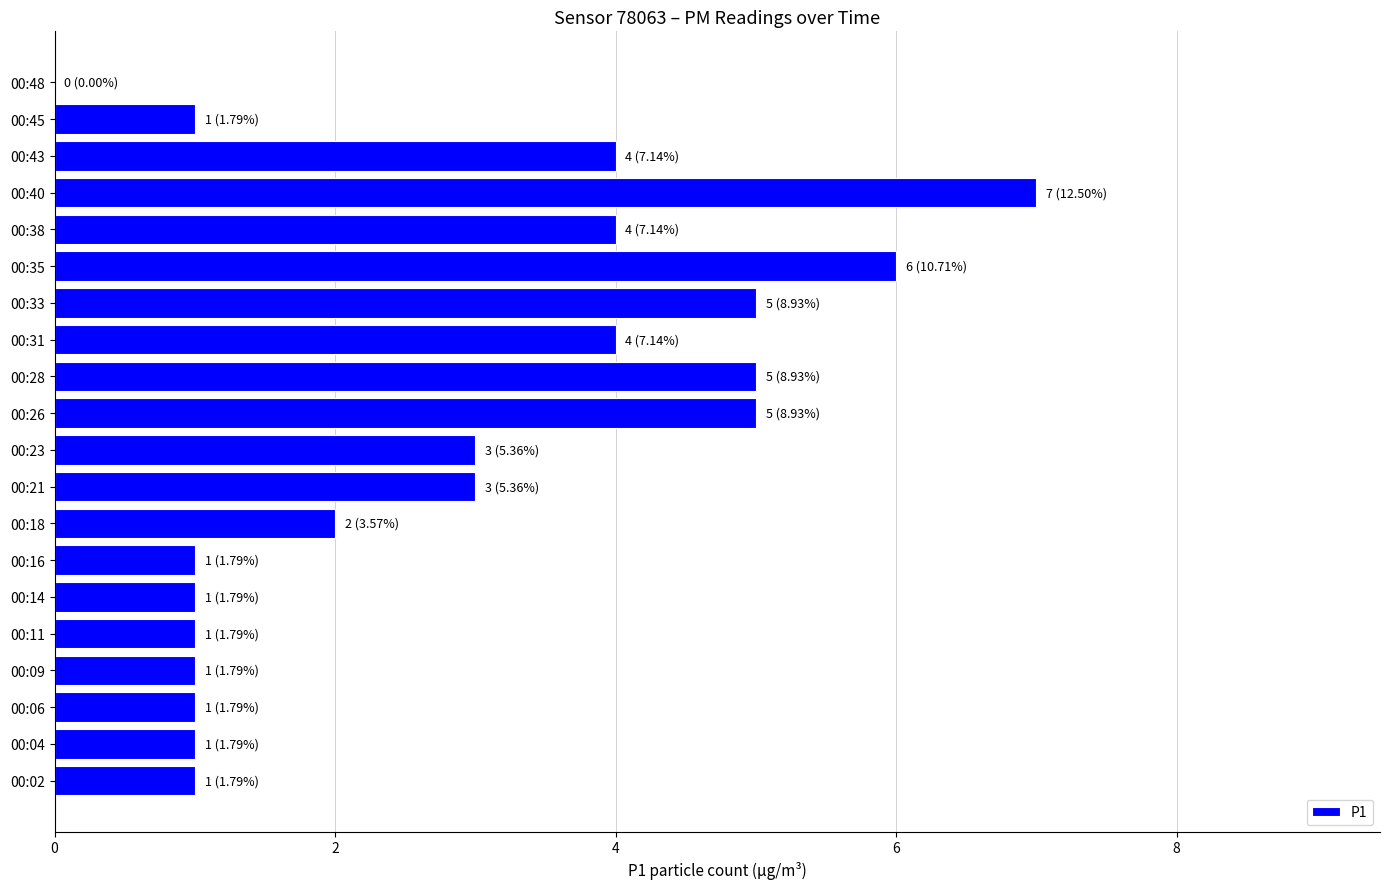

True or false: the data shows 2 at 00:26.

False